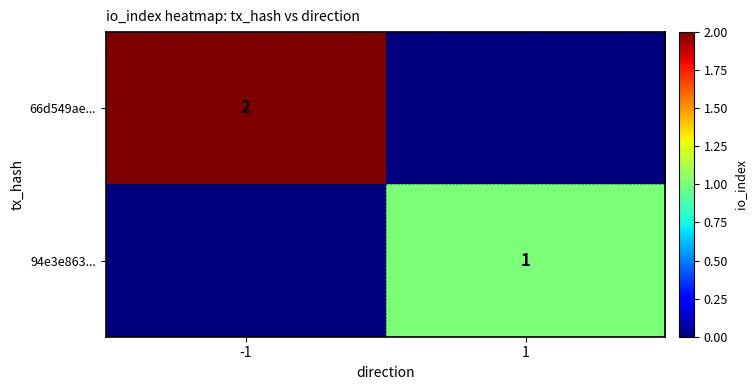

True or false: 66d549ae... has a value of 3 at -1.

False